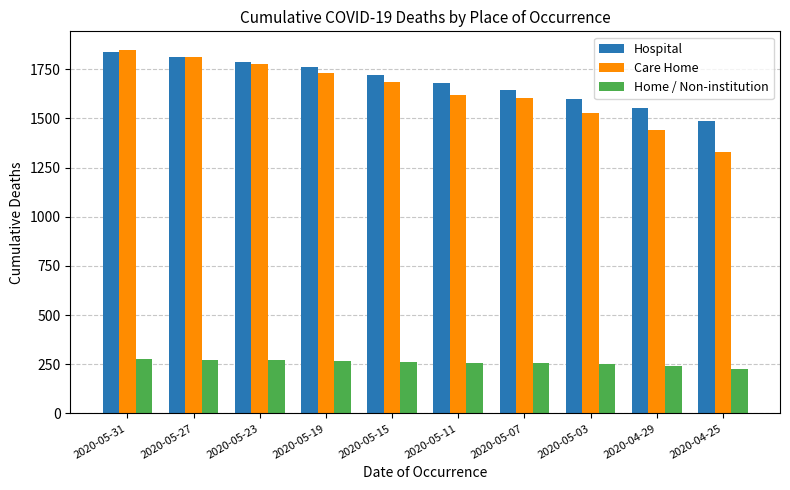

What is the label of the 9th bar from the right?

2020-05-27